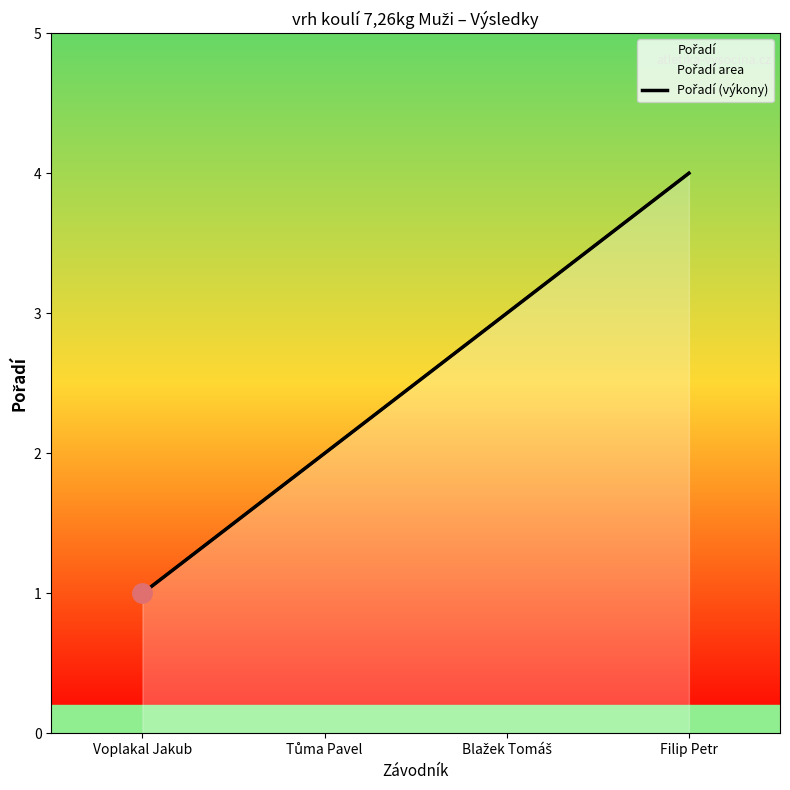

Reading left to right, transcribe all the data shown in this chart.

Voplakal Jakub=1	Tůma Pavel=2	Blažek Tomáš=3	Filip Petr=4